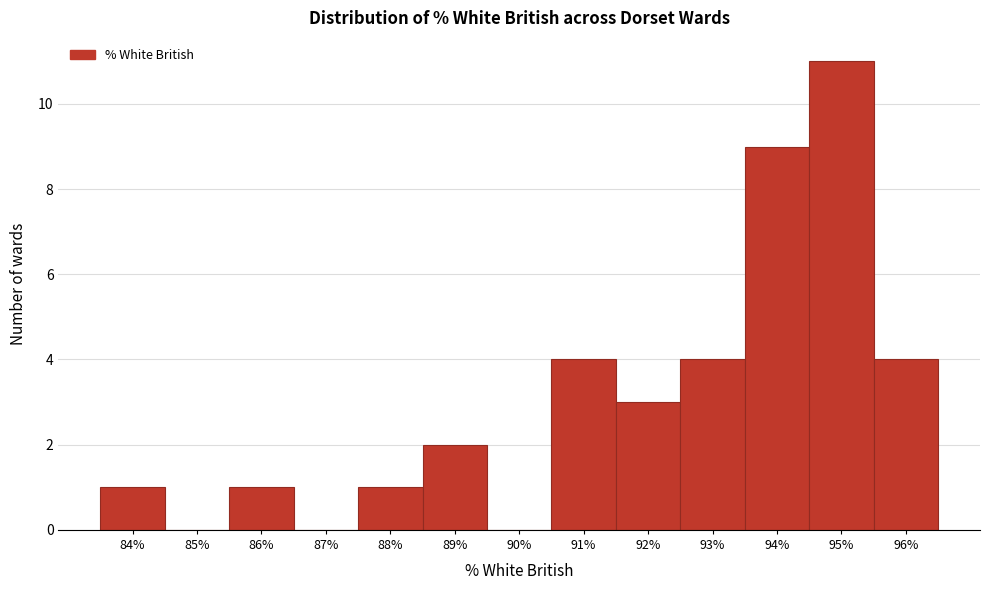

Reading right to left, transcribe all the data shown in this chart.

96%=4	95%=11	94%=9	93%=4	92%=3	91%=4	90%=0	89%=2	88%=1	87%=0	86%=1	85%=0	84%=1